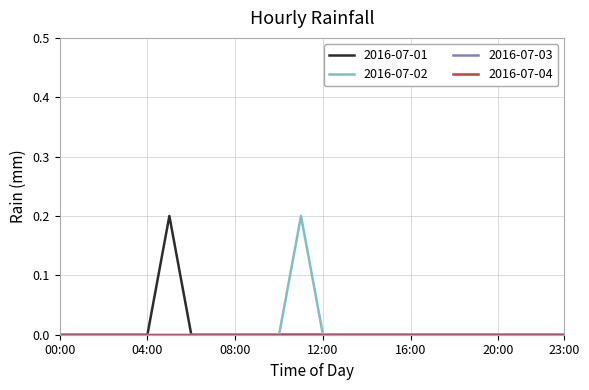

Which series has the widest spread of values?

2016-07-01